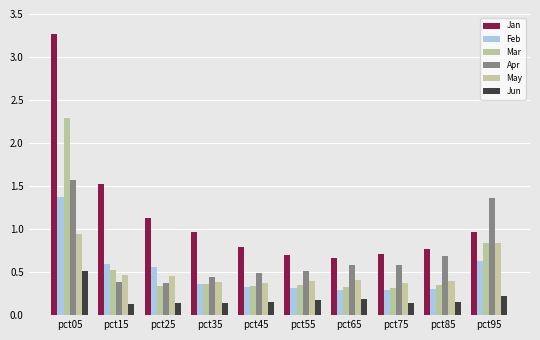

At which category does the chart reach its minimum across all series?

pct15